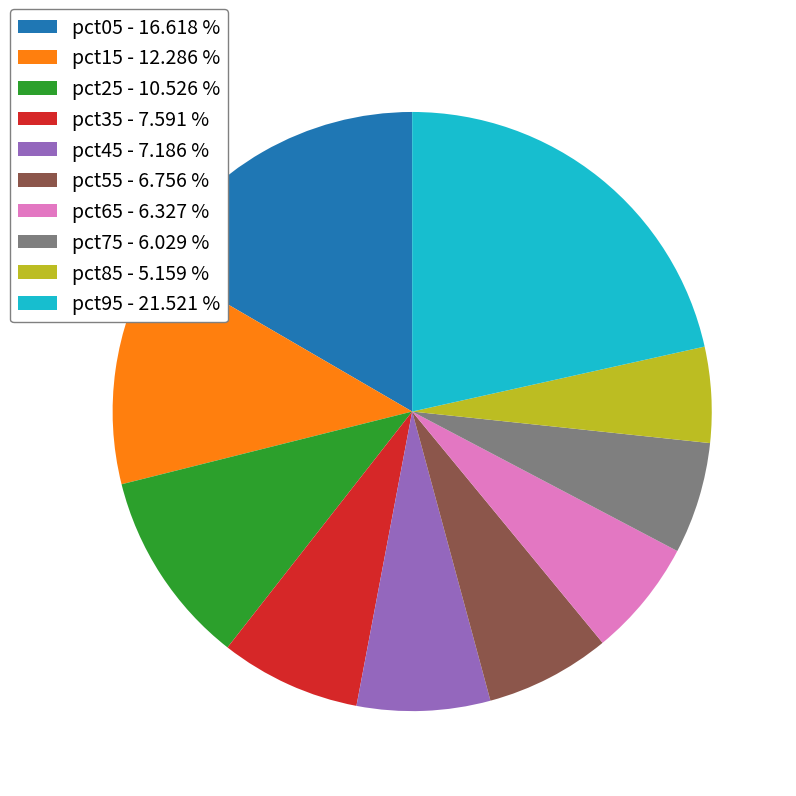

Does pct75 - 6.029 % account for over 50% of the chart?

No